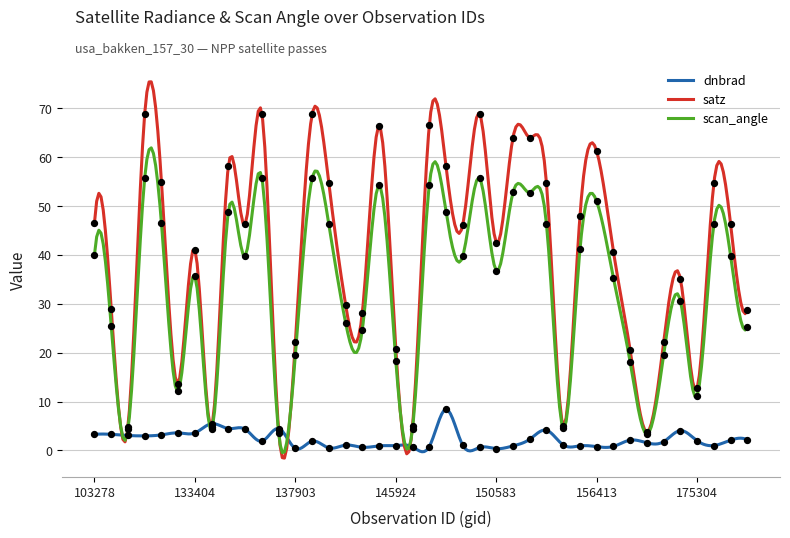

Which series has the widest spread of Y values?

satz